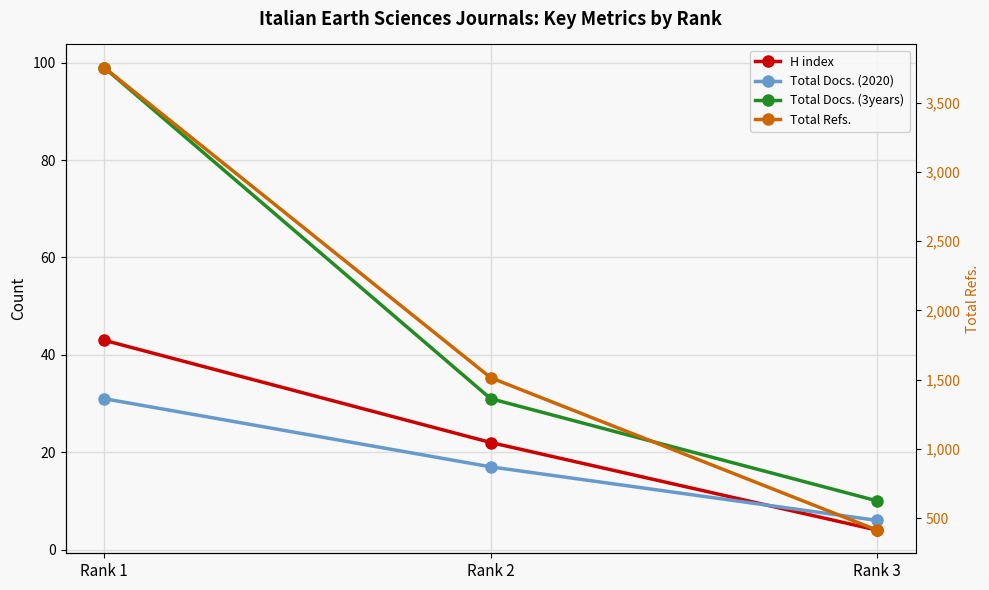

Reading left to right, what are all the values shown in this chart?

H index: 43	22	4
Total Docs. (2020): 31	17	6
Total Docs. (3years): 99	31	10
Total Refs.: 3754	1514	413